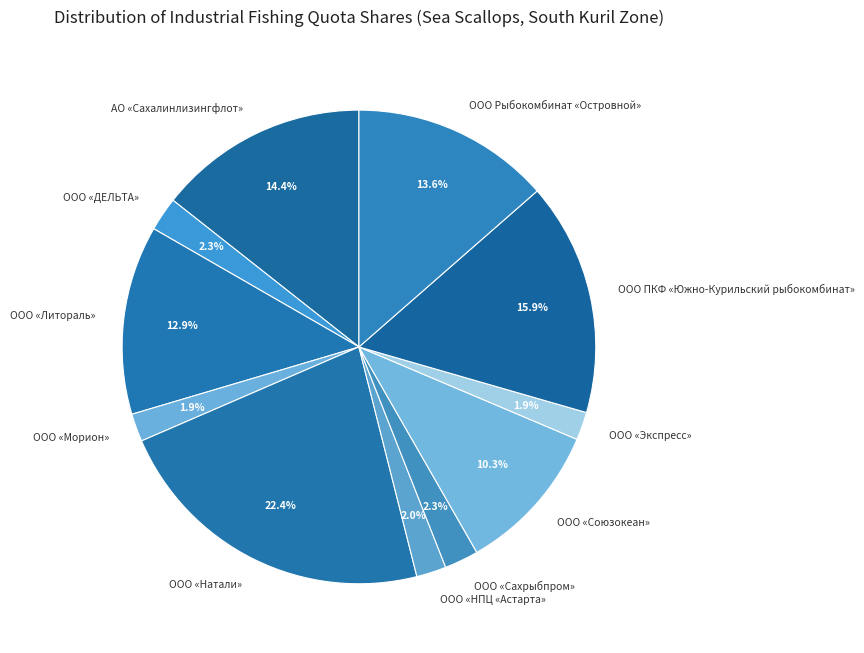

True or false: ООО ПКФ «Южно-Курильский рыбокомбинат» accounts for 16% of the total.

True